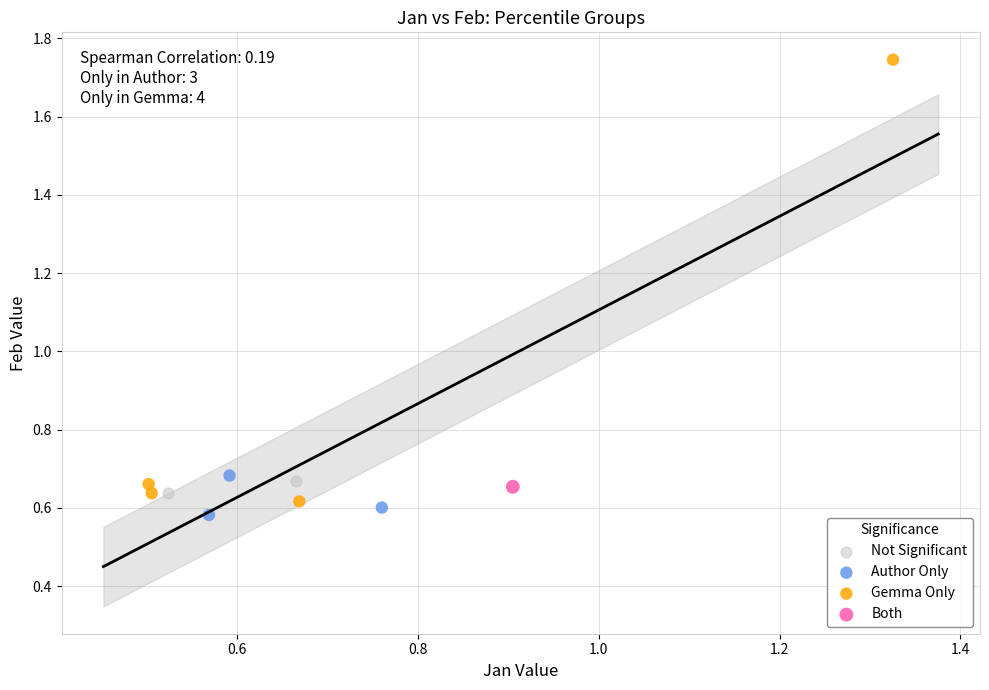

What are all the series names shown in the legend?

Not Significant, Author Only, Gemma Only, Both